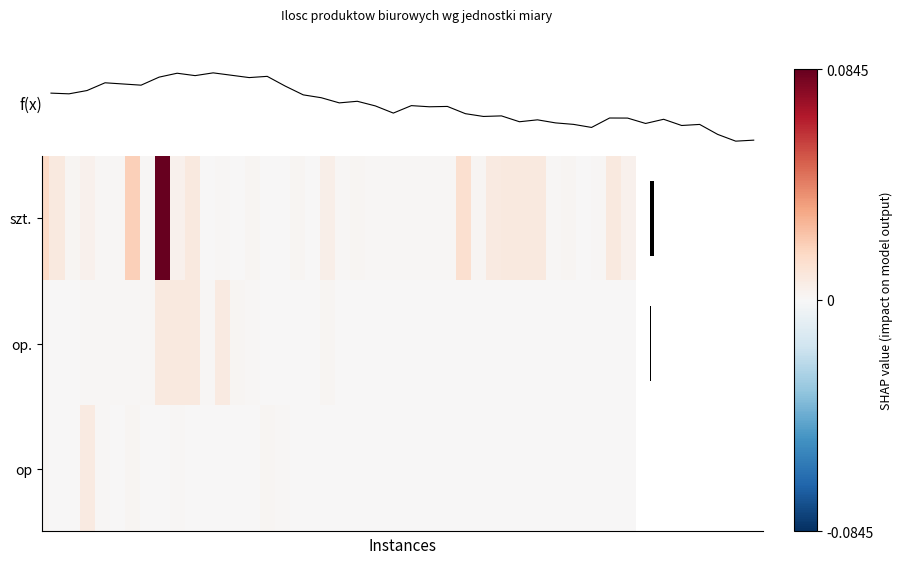

Which series has the largest total across all categories?

szt.